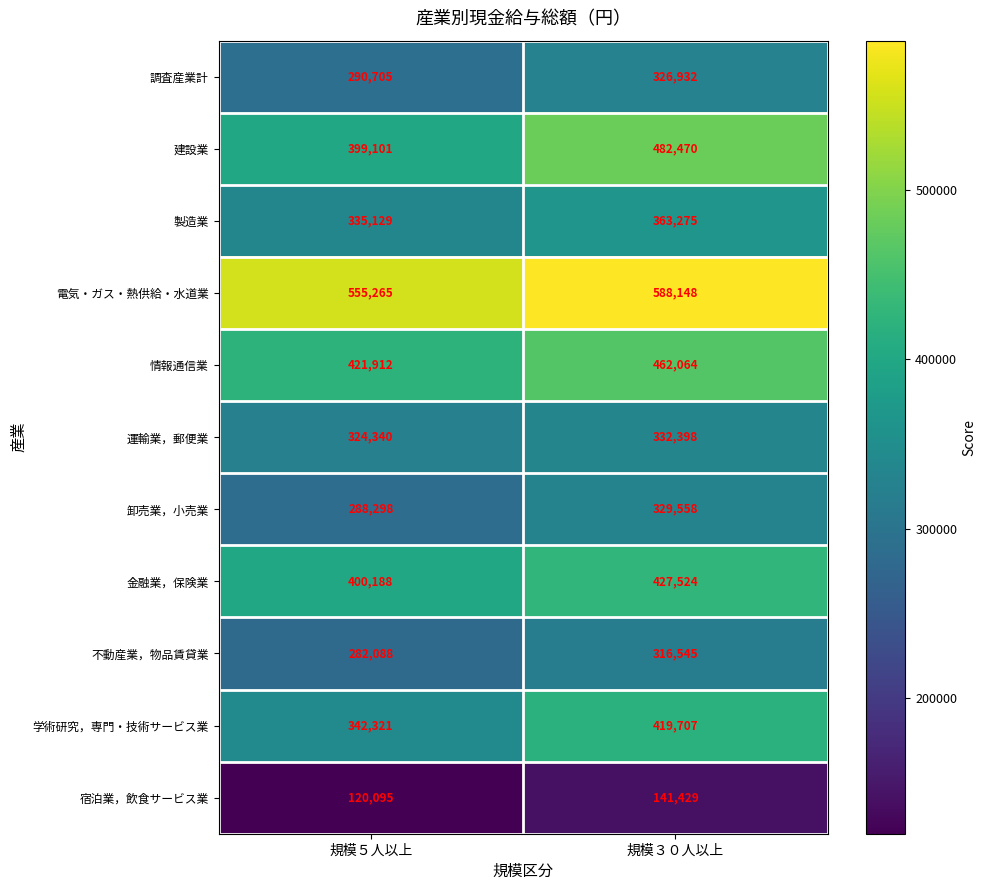

Which series has the largest total across all categories?

電気・ガス・熱供給・水道業